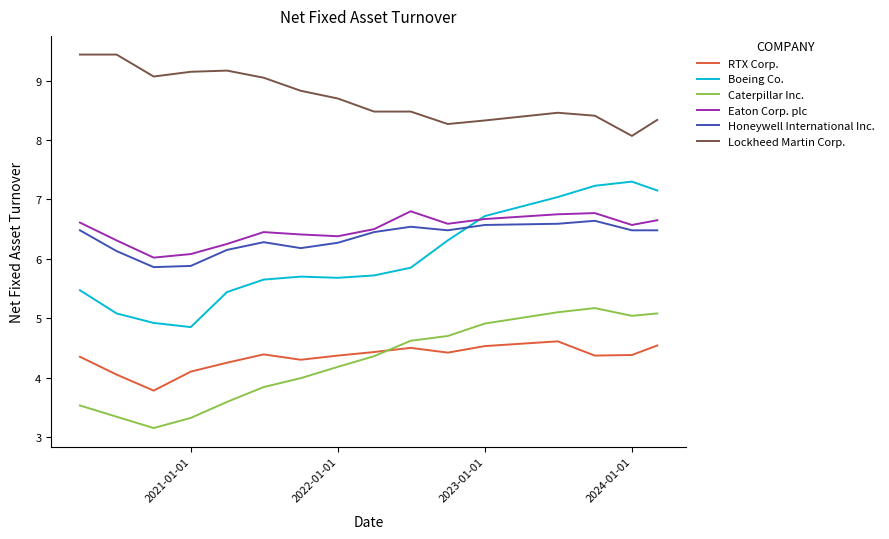

Which series has the largest total across all categories?

Lockheed Martin Corp.